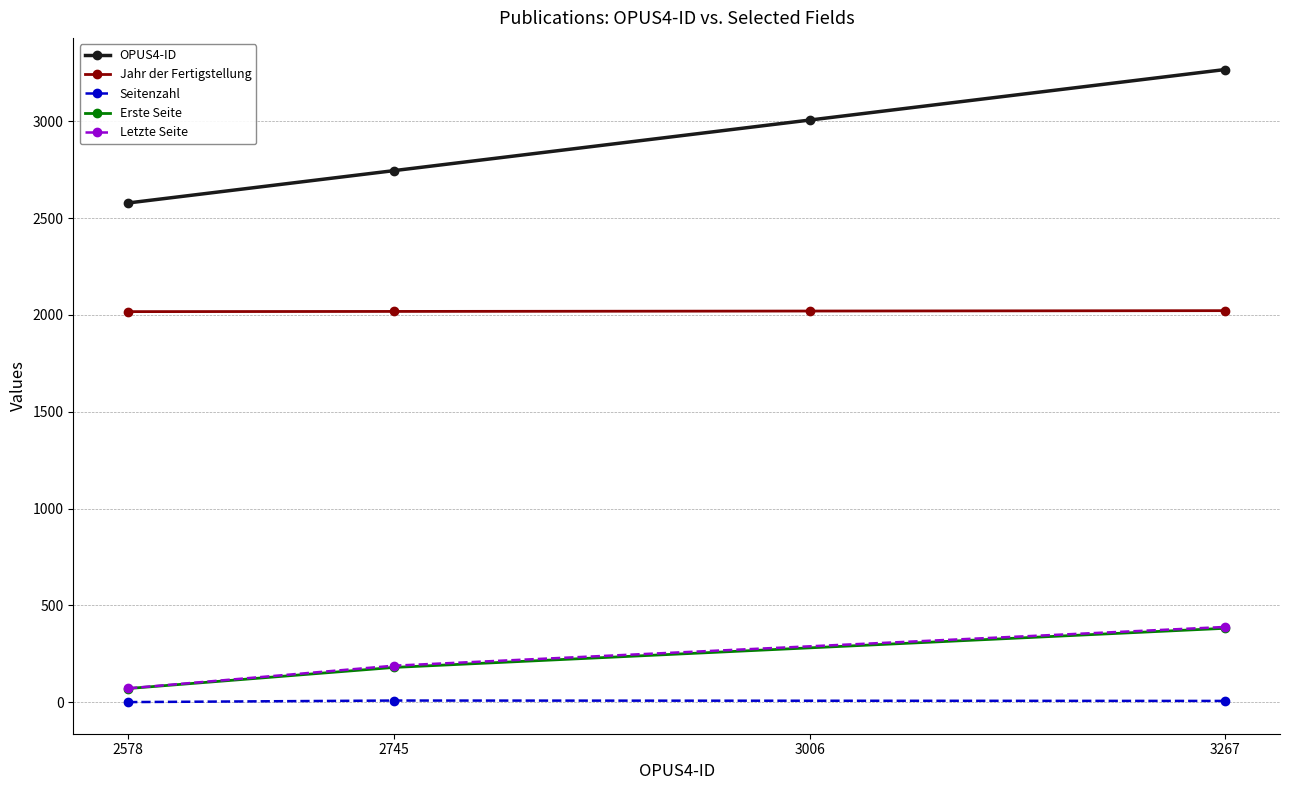

True or false: Seitenzahl has a value of 7 at 3267.

True